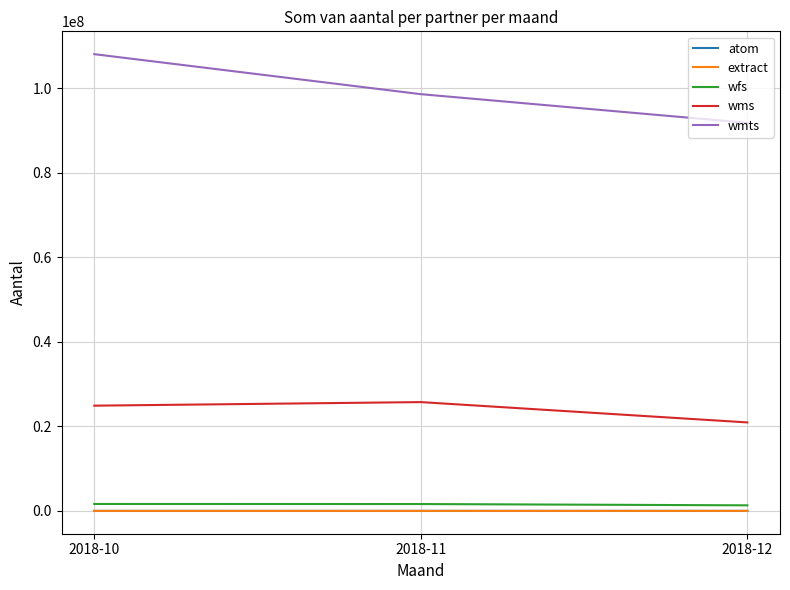

What is the total value across all series at 2018-12?

114117826